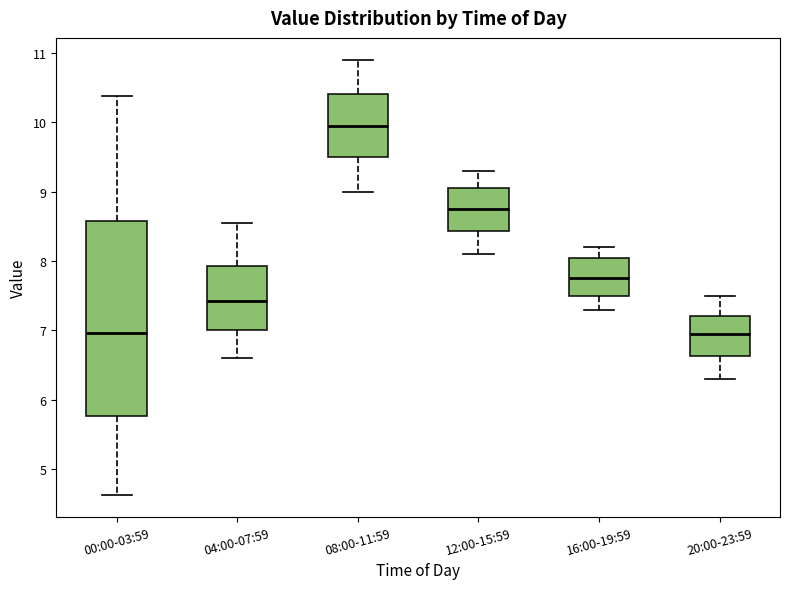

Which box is the tallest, from its lower edge to its upper edge?

00:00-03:59